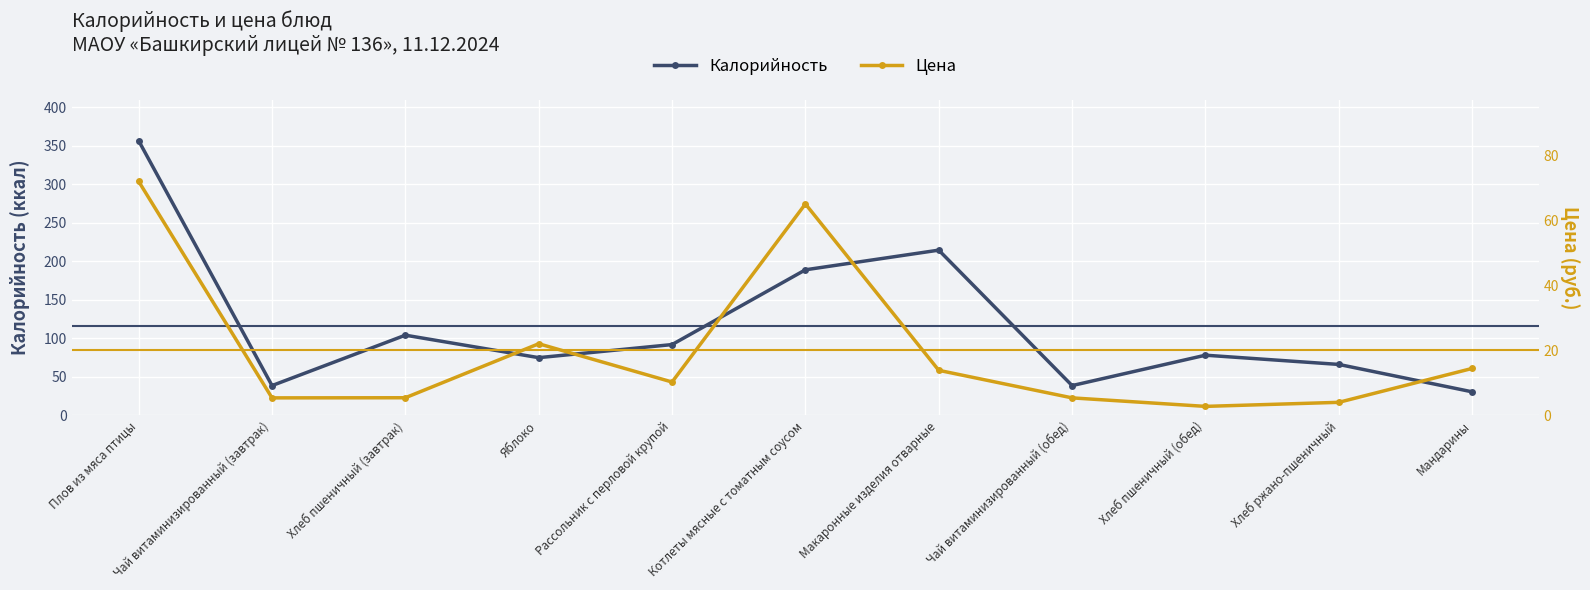

What is the label of the 2nd point from the right?

Хлеб ржано-пшеничный